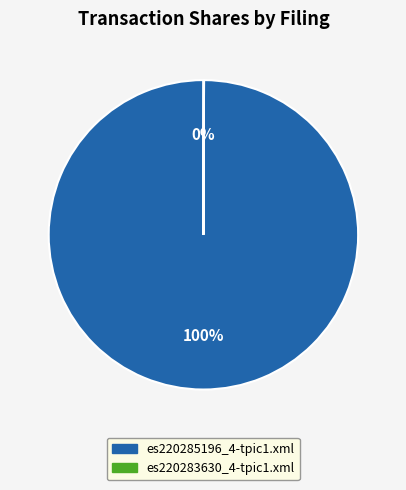

True or false: es220285196_4-tpic1.xml accounts for 100% of the total.

True